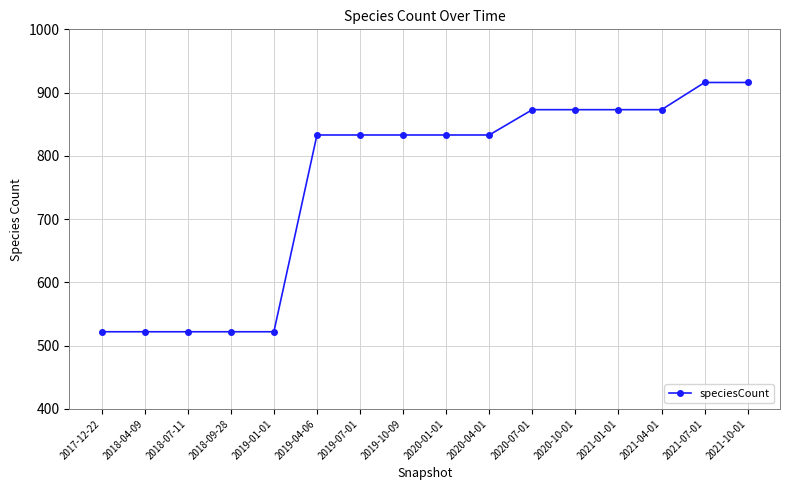

What is the sum of all values?

12099